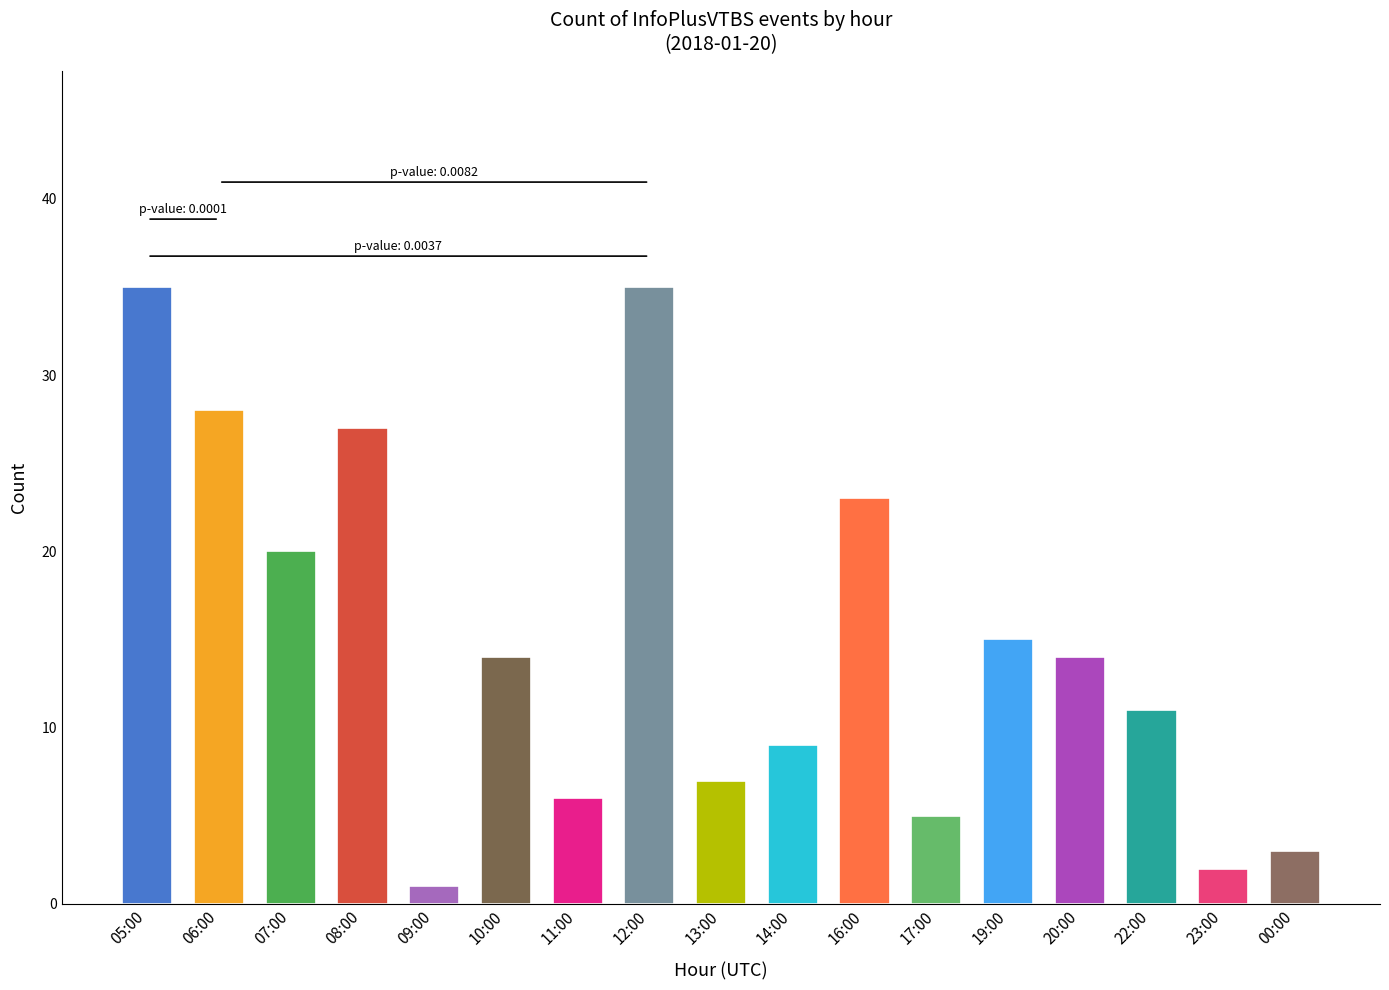

How many data points does each series have?

17